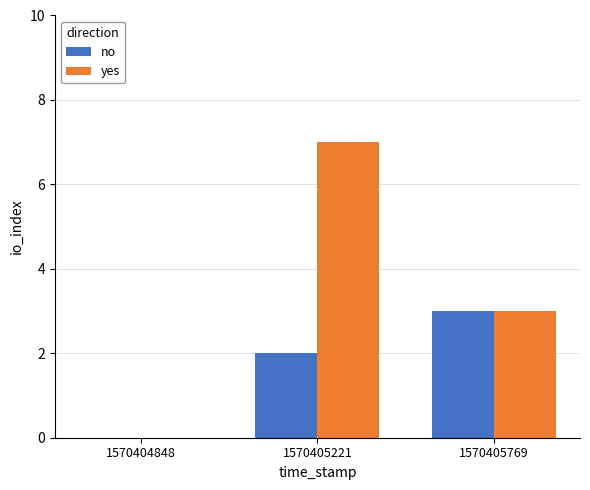

How many positive values does the yes series have?

2